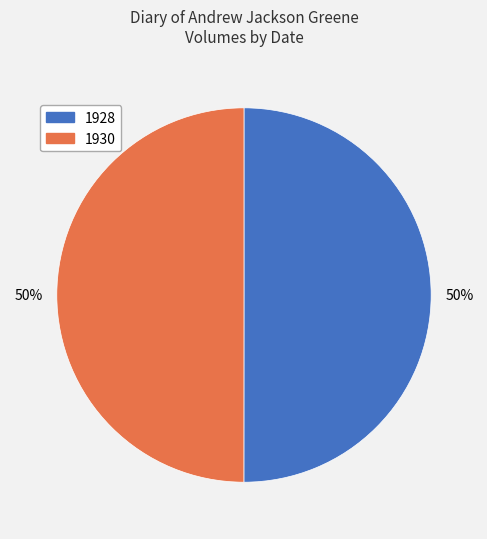

To the nearest percent, what is the combined percentage of 1928 and 1930?

100%